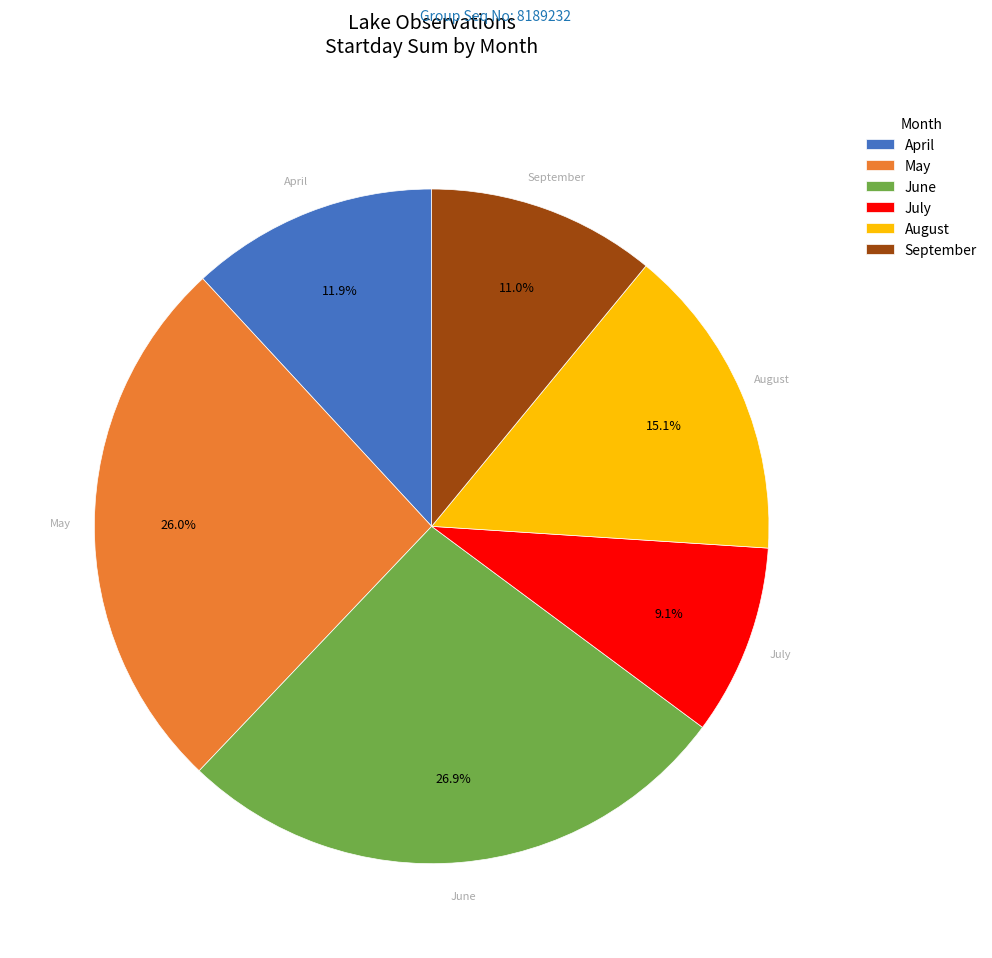

Combined, do August and May account for over 50%?

No